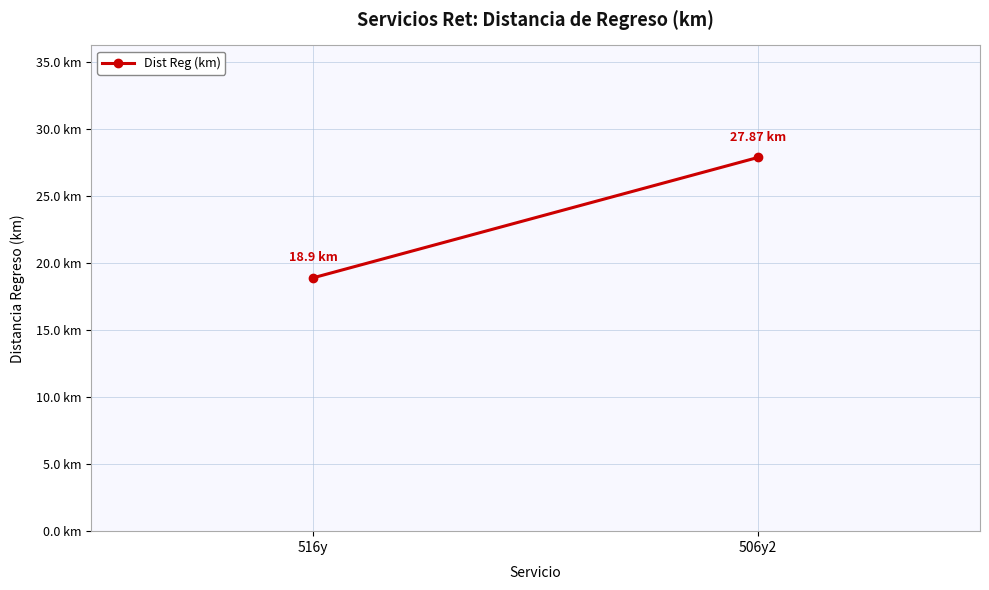

Reading left to right, list all the values displayed in this chart.

18.9	27.9